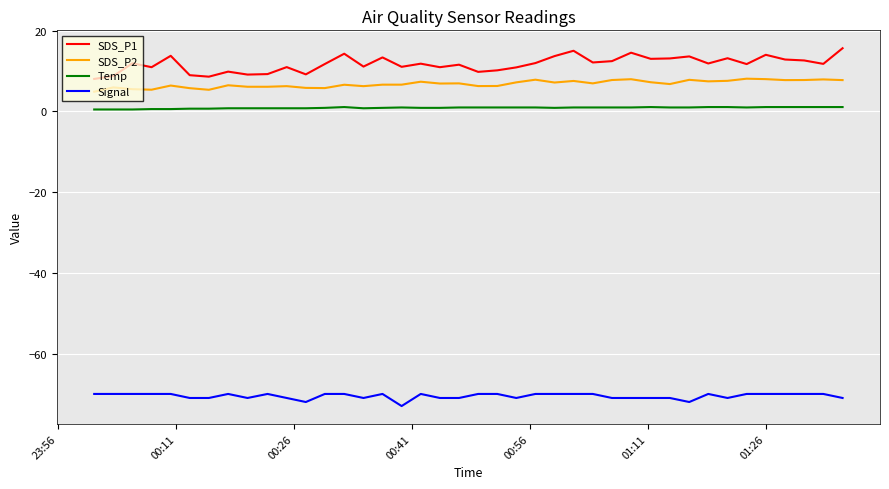

Which series has the largest range (max minus min)?

SDS_P1